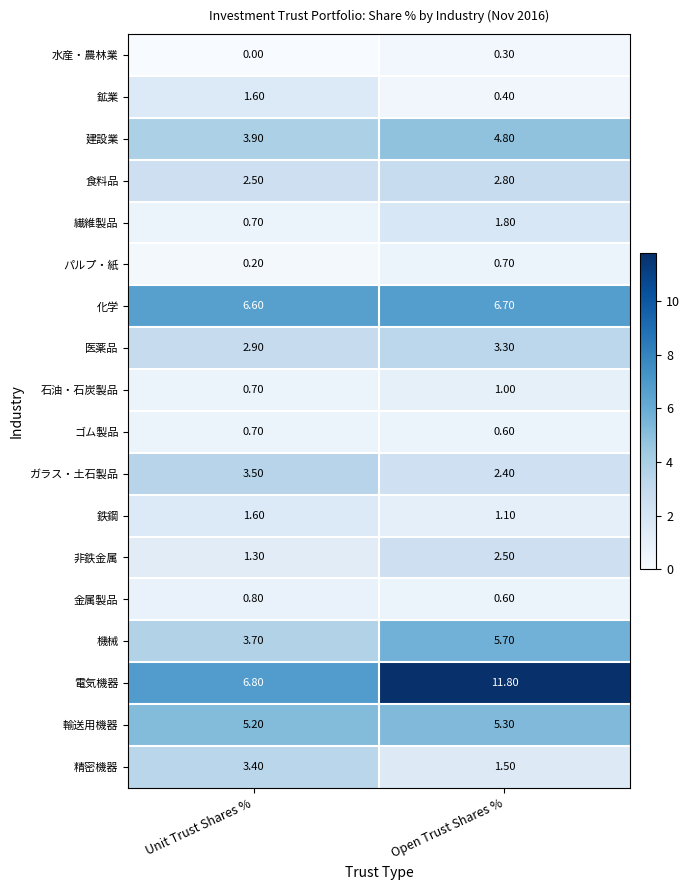

Which series changed the most between Unit Trust Shares % and Open Trust Shares %?

電気機器